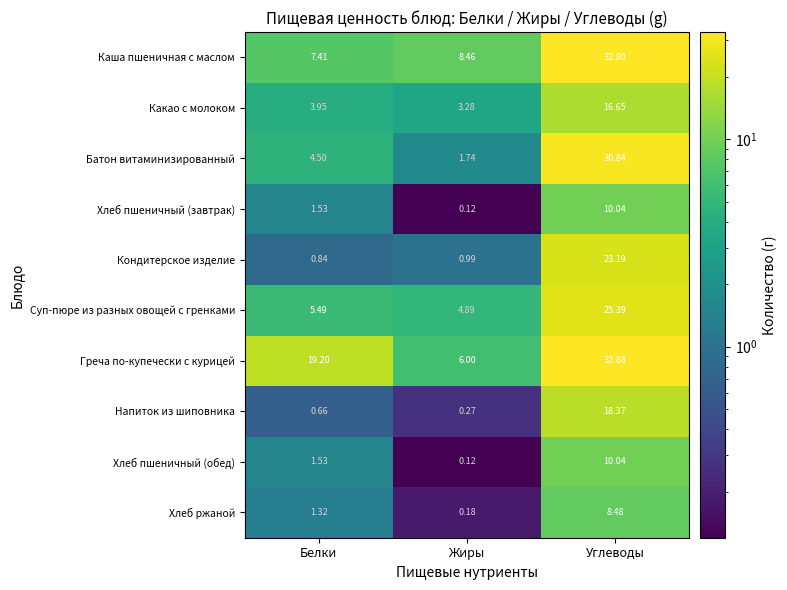

Rank the categories by Хлеб ржаной value from lowest to highest.

Жиры, Белки, Углеводы